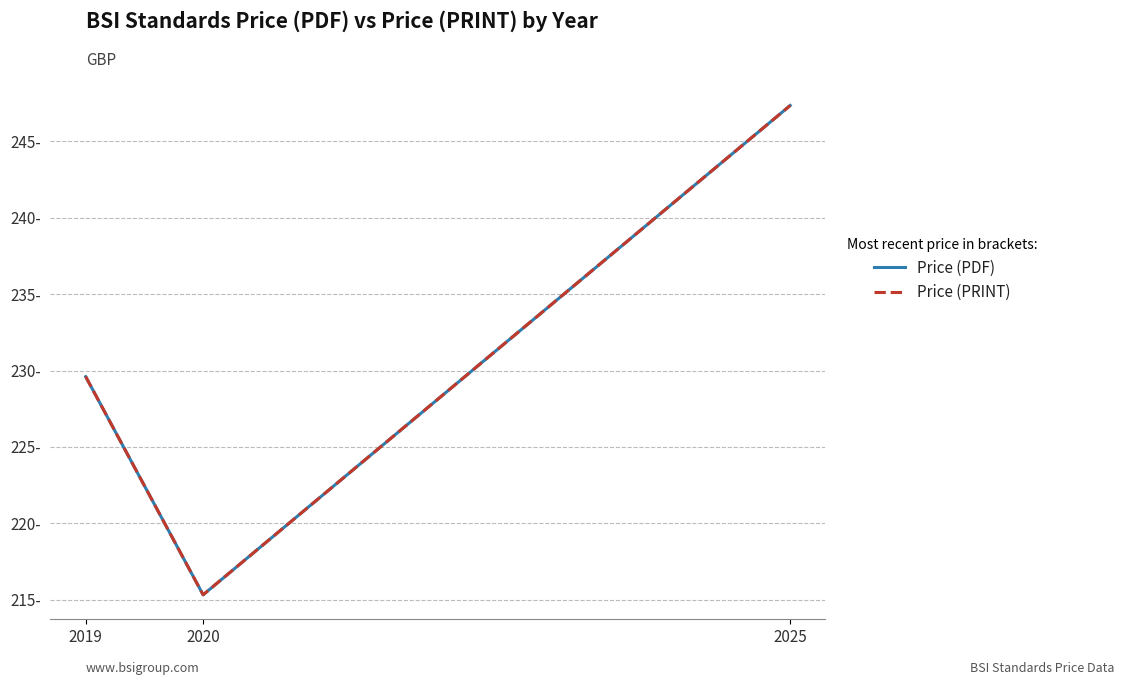

Does the chart display data point markers on the line(s)?

No